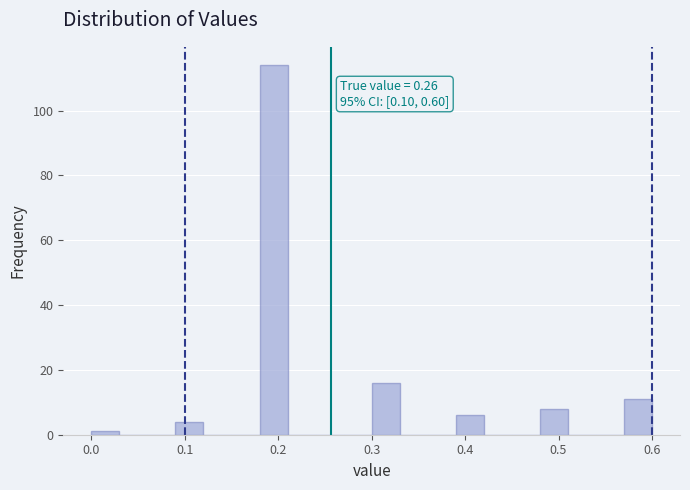

Read against the x-axis, roughly where is the centre of the tallest bar?

0.20